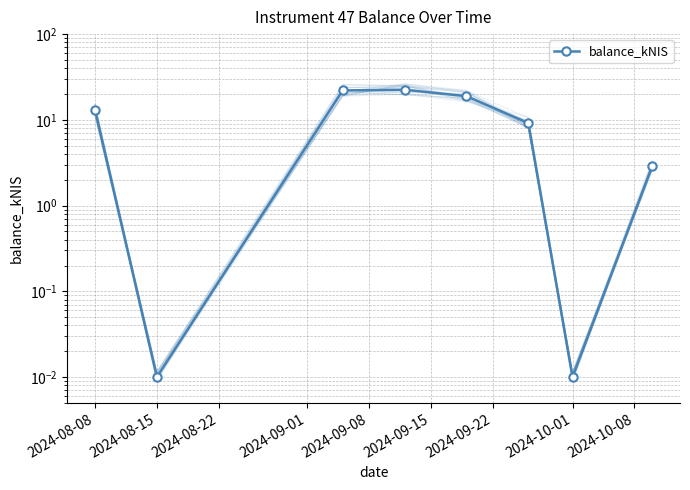

Between 2024-09-08 and 2024-09-22, which is larger?

2024-09-08